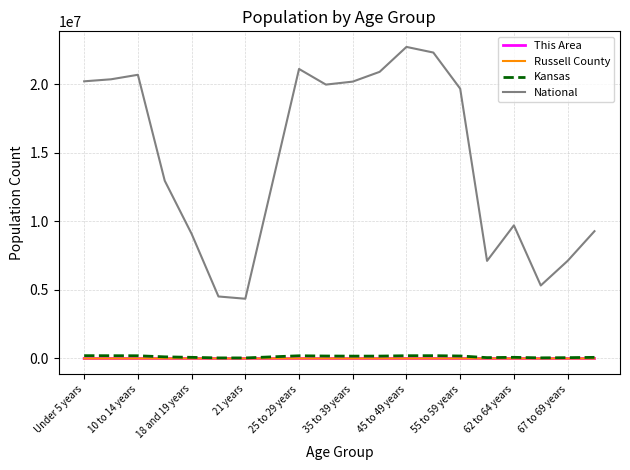

Which series has the largest total across all categories?

National